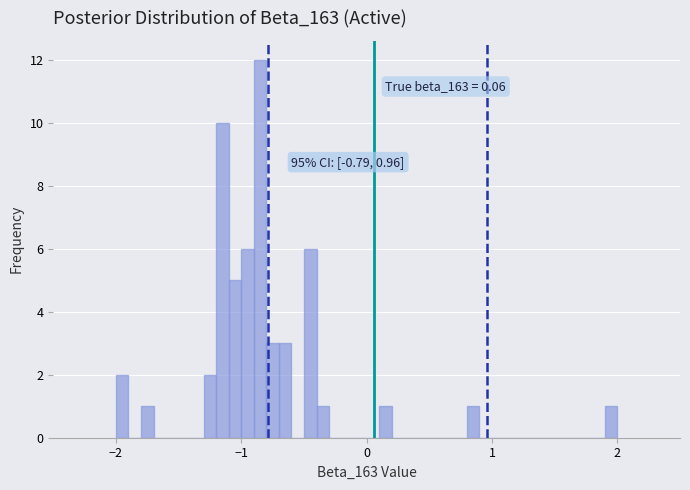

Around what value on the x-axis is the tallest bar? Give the approximate position of its centre, as read against the axis.

-0.8